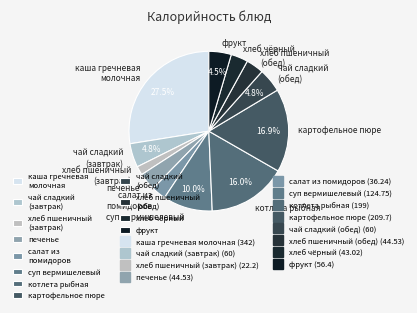

True or false: чай сладкий (обед) accounts for 18% of the total.

False